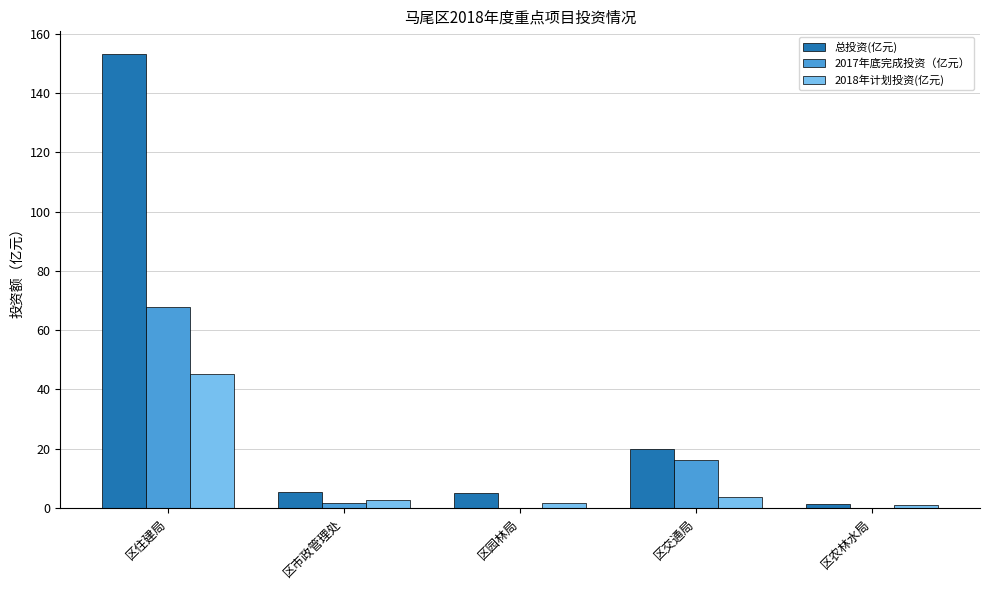

What is the maximum value shown in the chart?

153.2